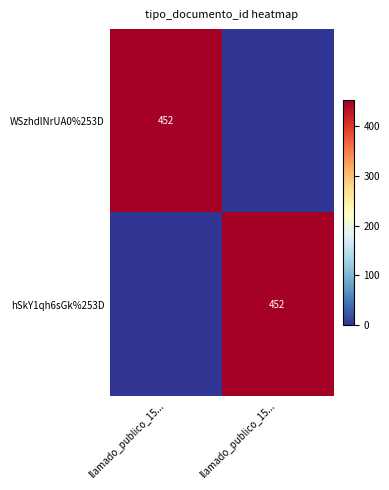

How many series are shown in this chart?

2